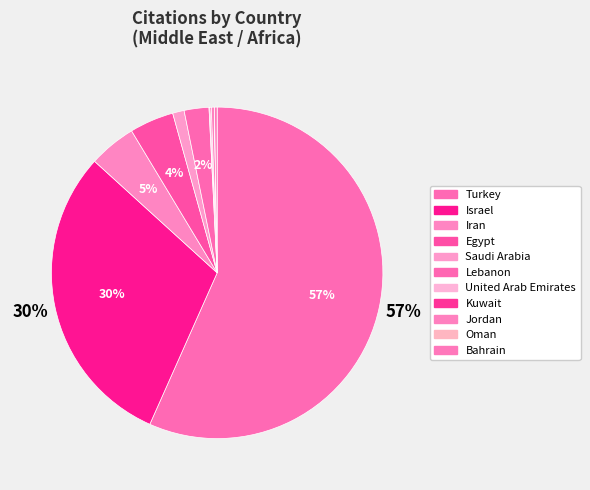

To the nearest percent, what is the combined percentage of Jordan and Turkey?

57%